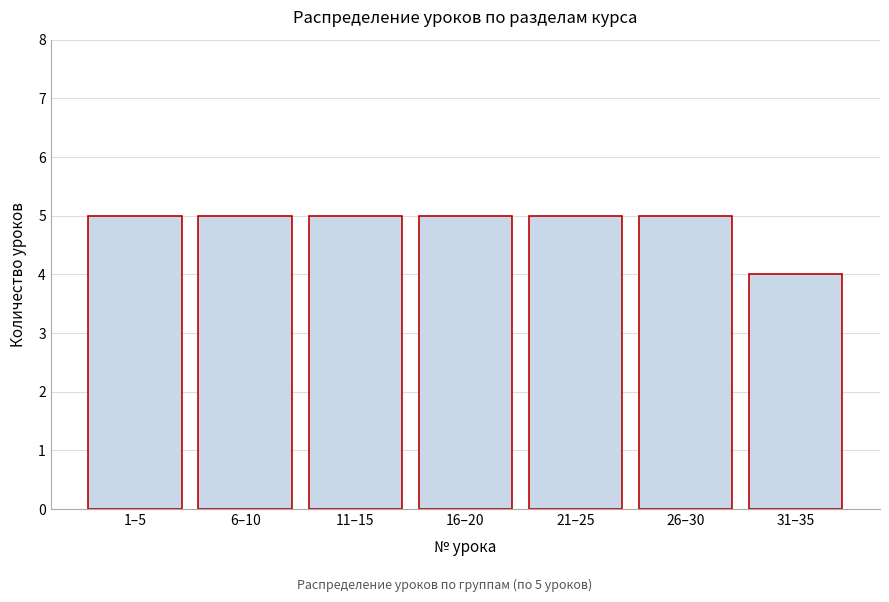

Reading left to right, list all the values displayed in this chart.

5	5	5	5	5	5	4